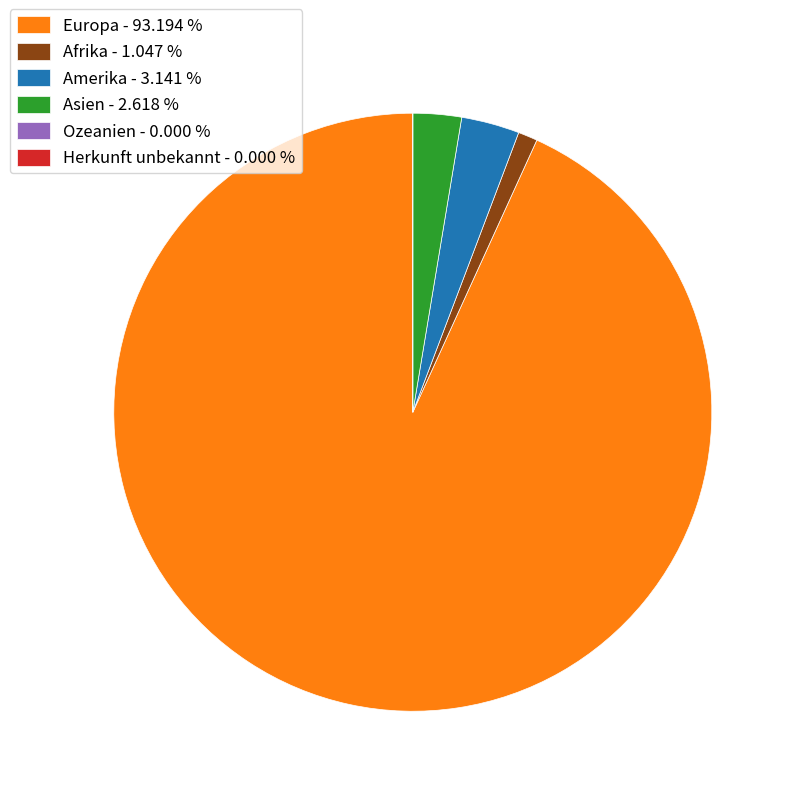

Combined, do Asien - 2.618 % and Amerika - 3.141 % account for over 50%?

No